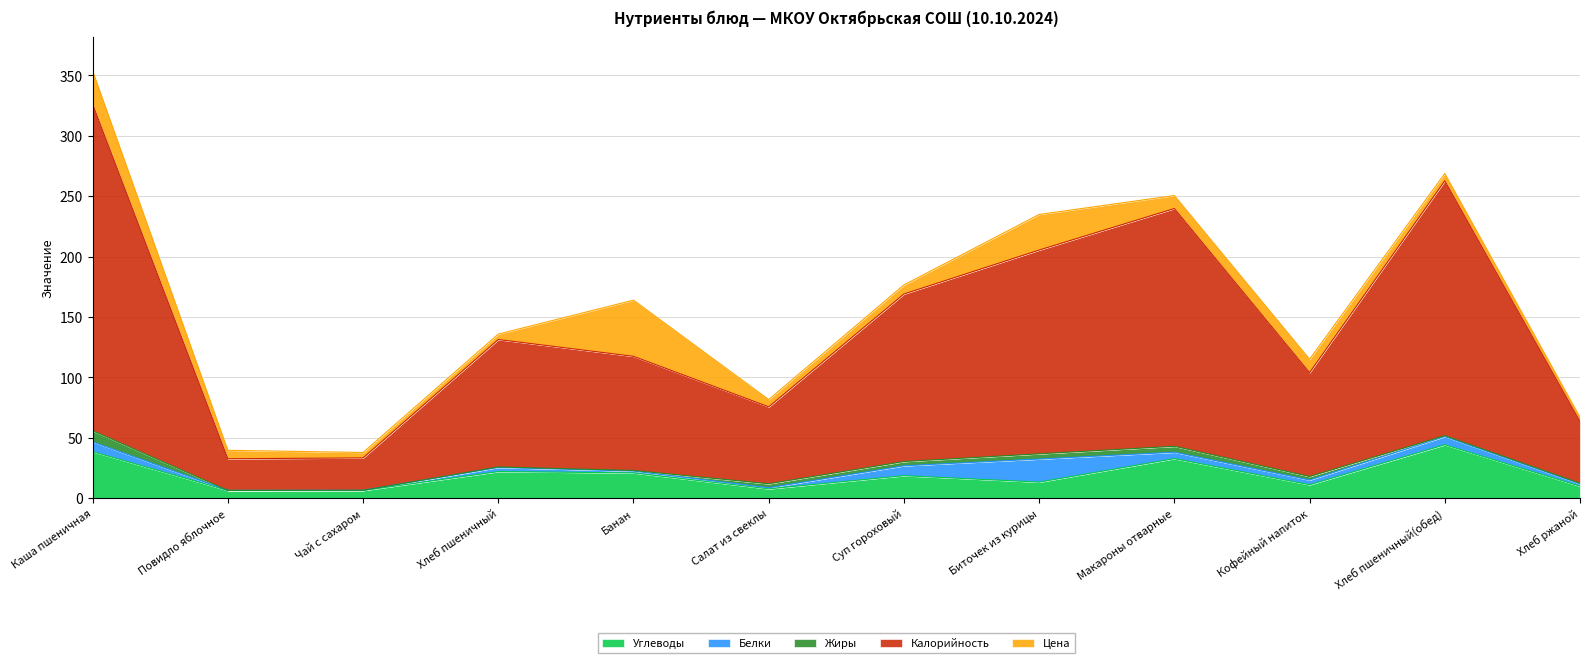

What value does the Цена series have at Кофейный напиток?

11.1